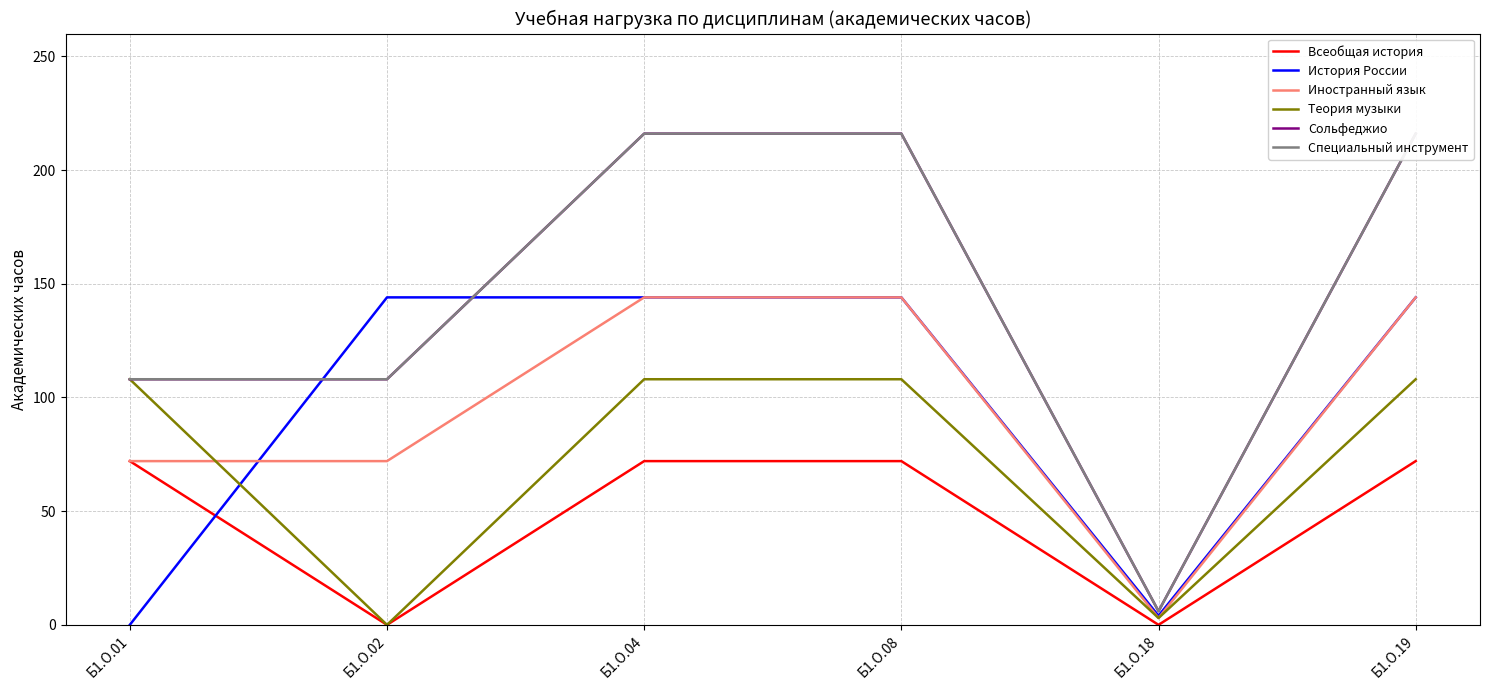

Reading right to left, extract all data points from this chart.

Всеобщая история: Б1.О.19=72	Б1.О.18=0	Б1.О.08=72	Б1.О.04=72	Б1.О.02=0	Б1.О.01=72
История России: Б1.О.19=144	Б1.О.18=4	Б1.О.08=144	Б1.О.04=144	Б1.О.02=144	Б1.О.01=0
Иностранный язык: Б1.О.19=144	Б1.О.18=3	Б1.О.08=144	Б1.О.04=144	Б1.О.02=72	Б1.О.01=72
Теория музыки: Б1.О.19=108	Б1.О.18=3	Б1.О.08=108	Б1.О.04=108	Б1.О.02=0	Б1.О.01=108
Сольфеджио: Б1.О.19=216	Б1.О.18=6	Б1.О.08=216	Б1.О.04=216	Б1.О.02=108	Б1.О.01=108
Специальный инструмент: Б1.О.19=216	Б1.О.18=6	Б1.О.08=216	Б1.О.04=216	Б1.О.02=108	Б1.О.01=108